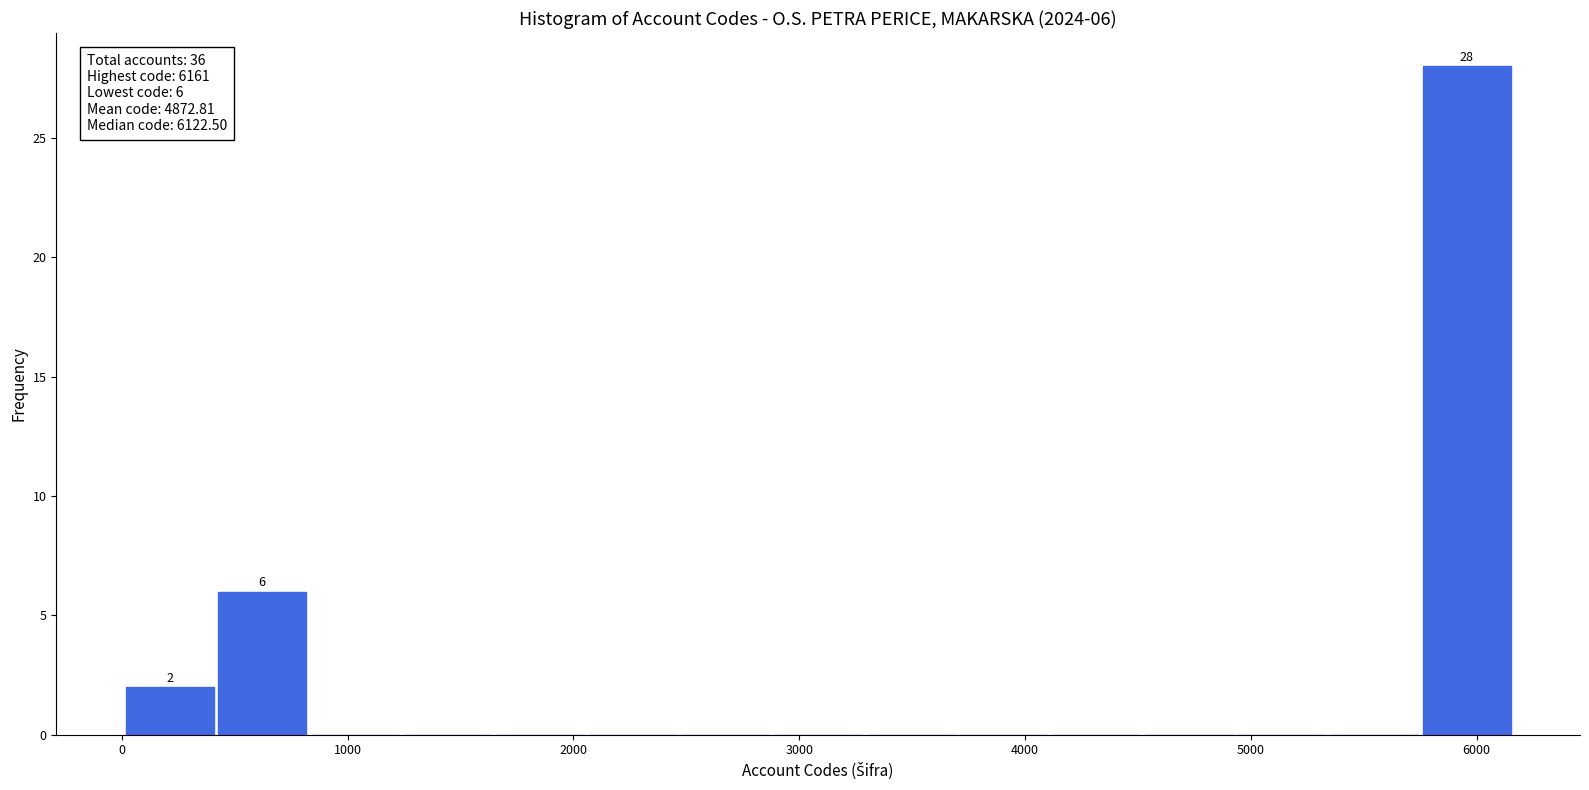

Which range on the x-axis has the tallest bar?

5800 to 6200